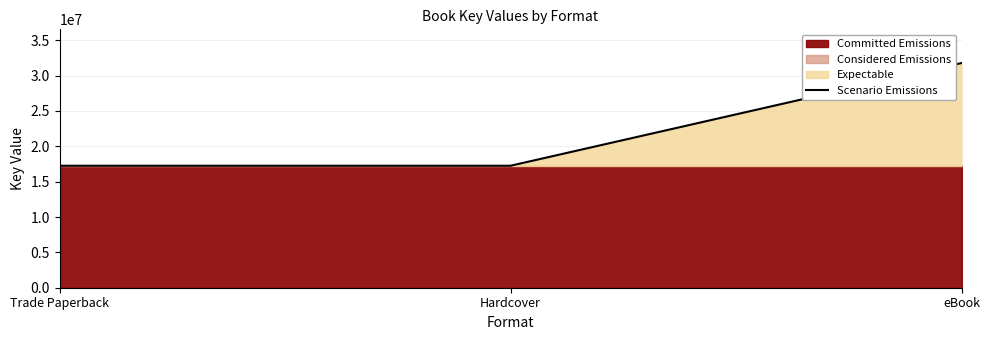

How many values are between 17247917 and 31773664?

3